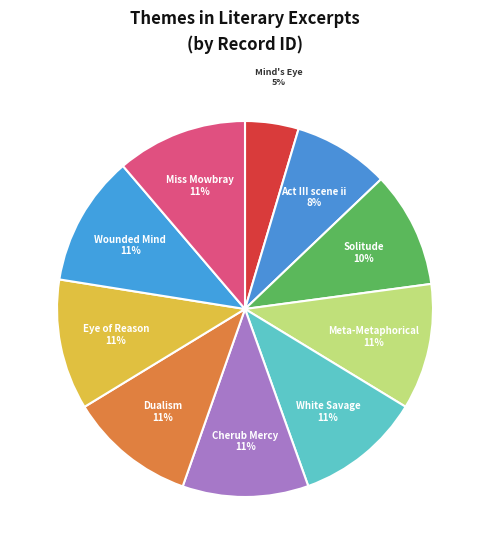

Count the number of slices in the pie.

10